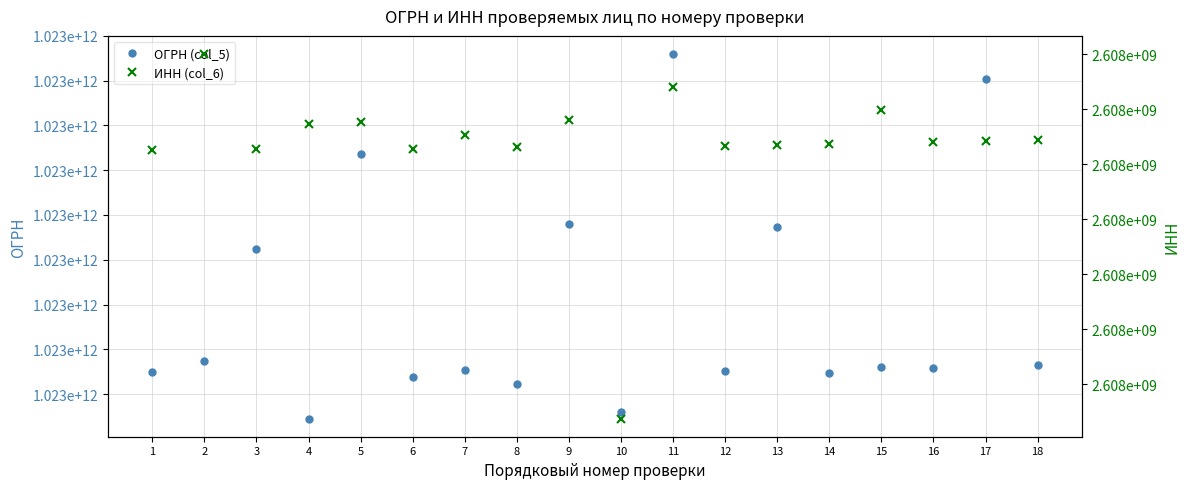

What is the sum of the ИНН (col_6) values at 8 and 10?

5216013846